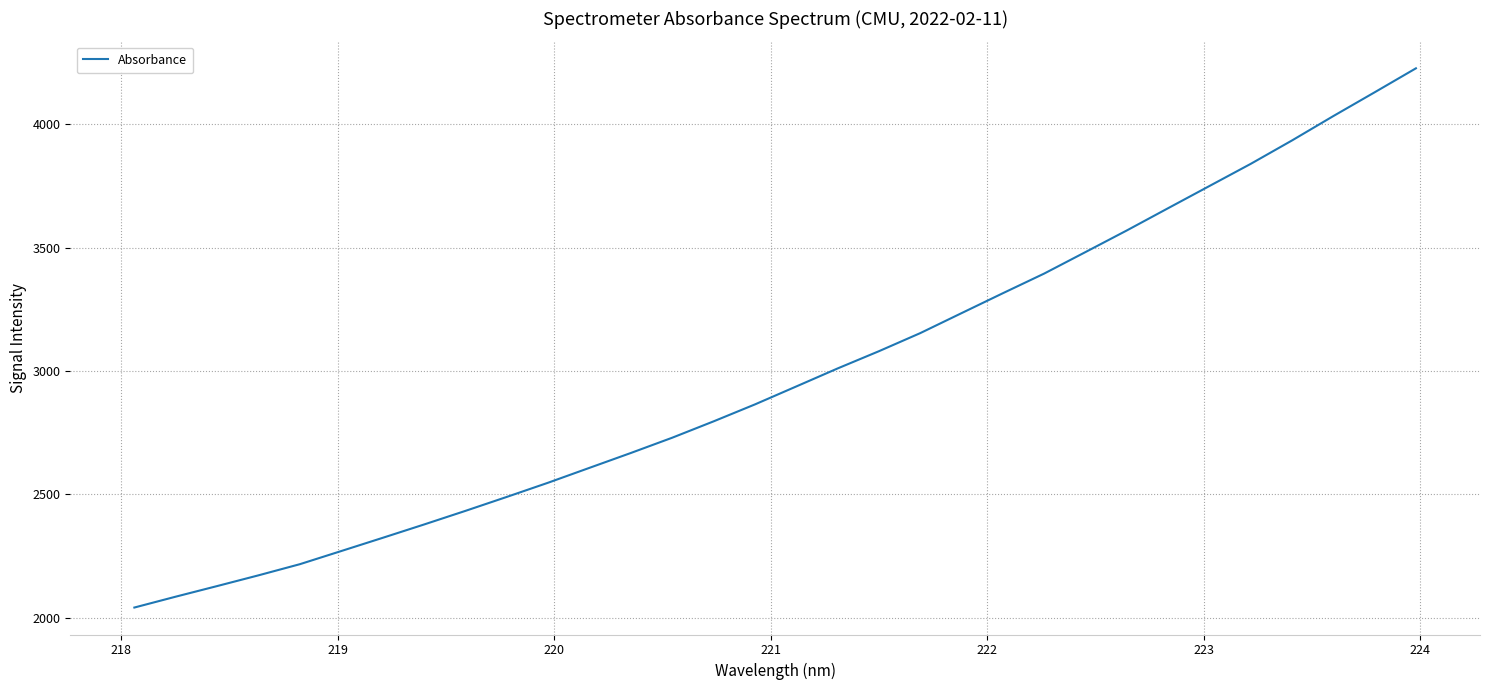

Reading left to right, transcribe all the data shown in this chart.

2041.6	2085.7	2128.6	2172.1	2217.3	2270.6	2324.1	2378.1	2433.3	2489.8	2547.4	2607.7	2667.9	2729.8	2796.0	2864.6	2937.4	3010.4	3080.3	3153.6	3234.6	3315.3	3395.0	3482.1	3569.7	3659.9	3749.7	3839.6	3934.5	4033.2	4129.5	4226.6